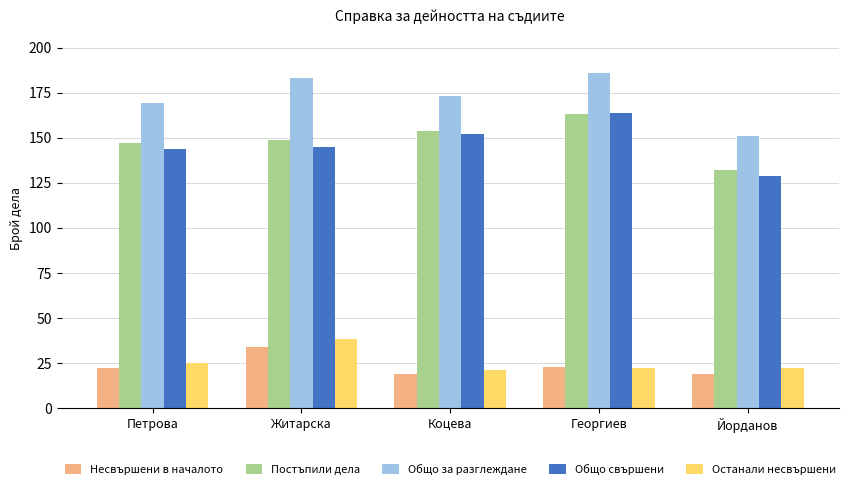

How many bars are there in total?

25